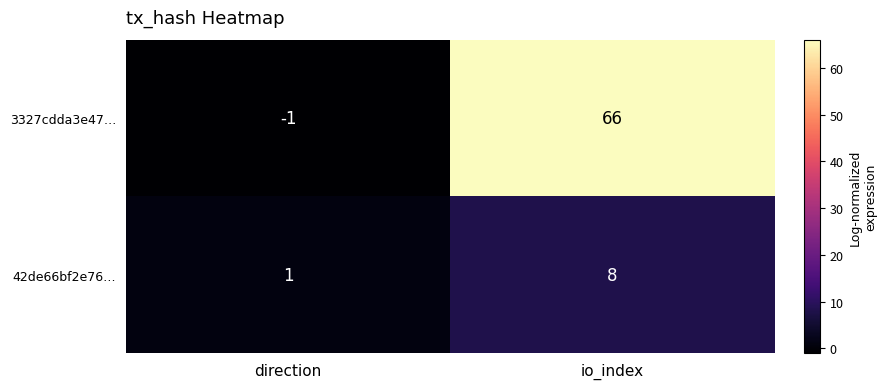

At which category does the chart reach its peak across all series?

io_index